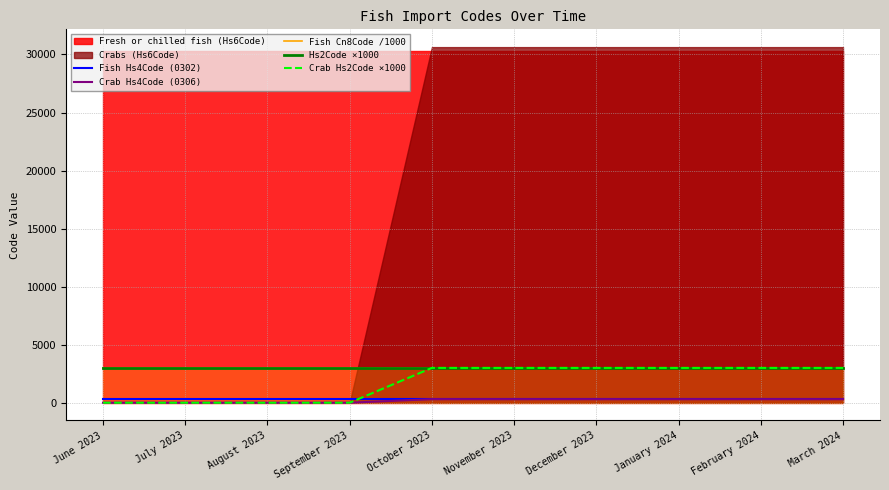

The value of Crab Hs4Code (0306) at September 2023 is -126.5. True or false?

False